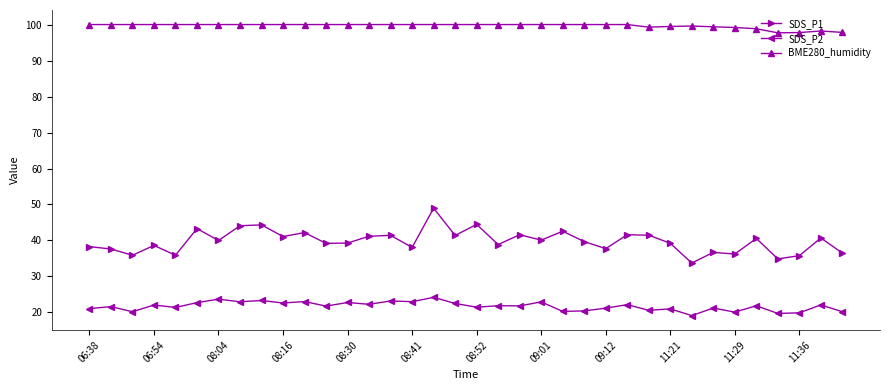

Rank the series by their average value, from highest to lowest.

BME280_humidity, SDS_P1, SDS_P2